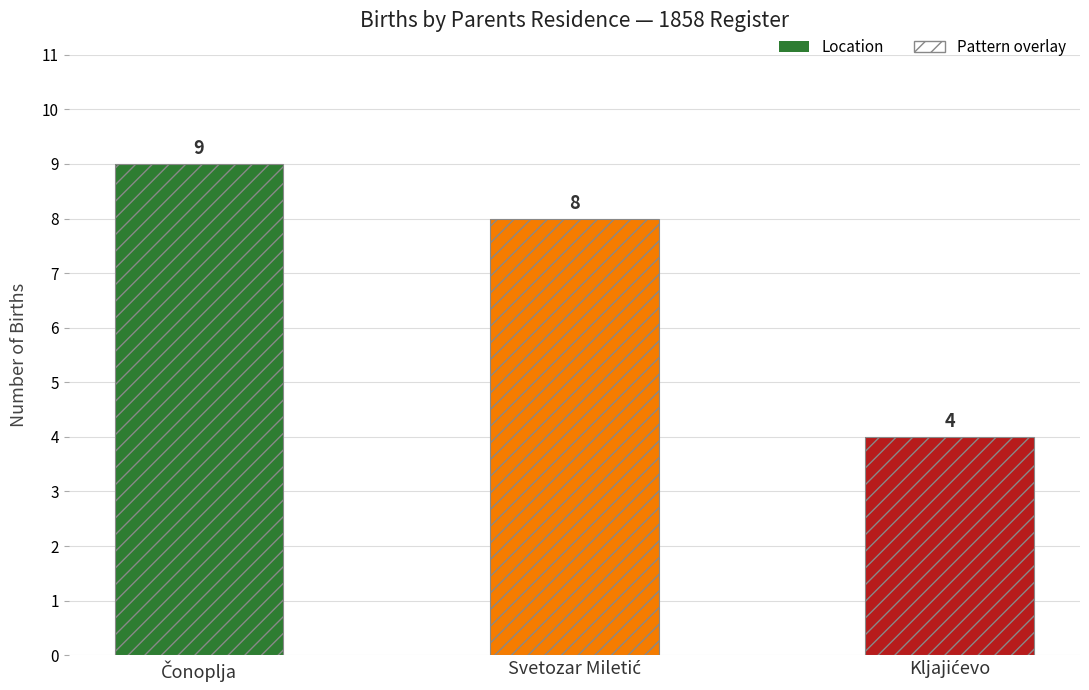

Which category has the lowest value in the Count series?

Kljajićevo